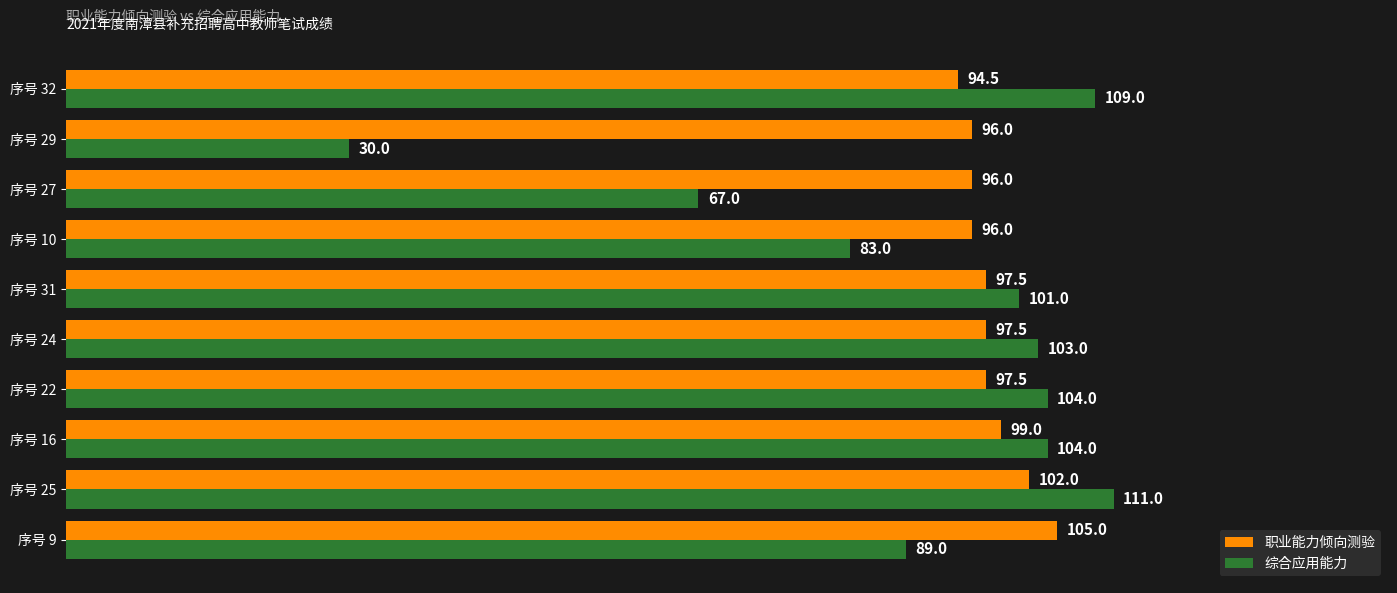

What is the approximate value of 综合应用能力 at 序号 32?

109.0